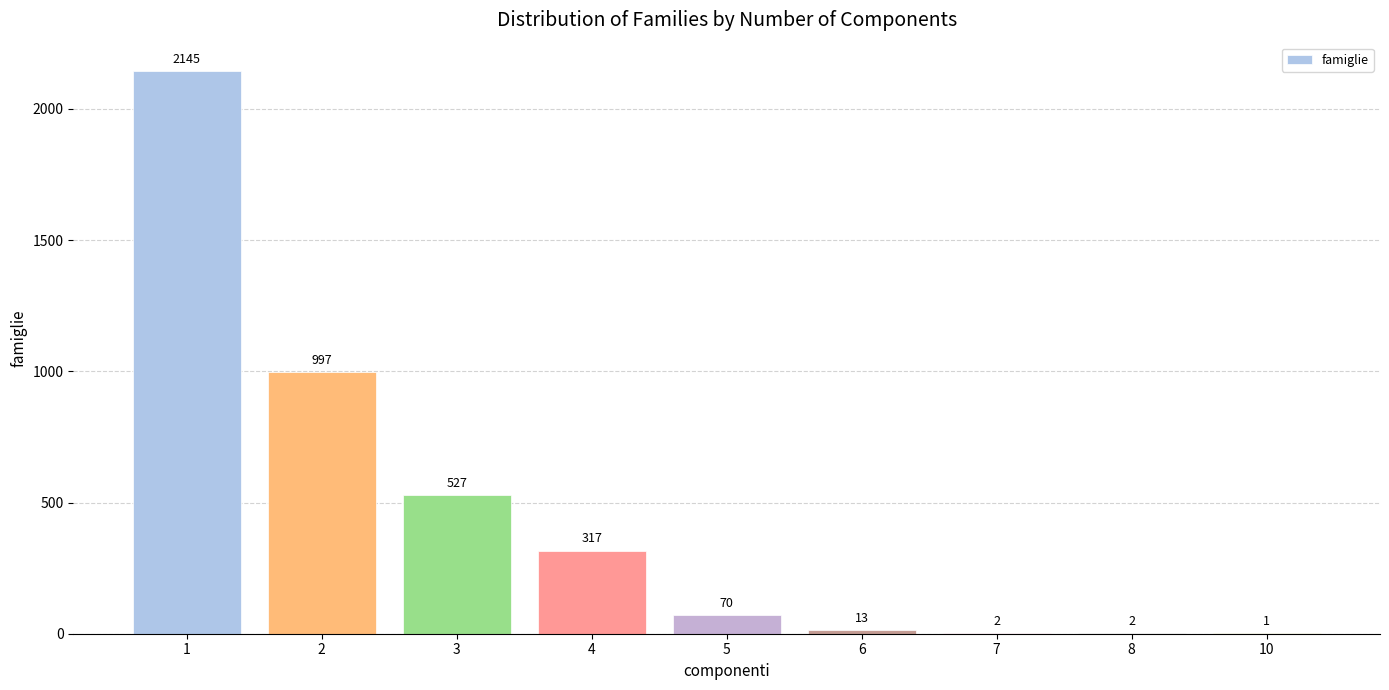

What is the difference between the values at 6 and 3?

514